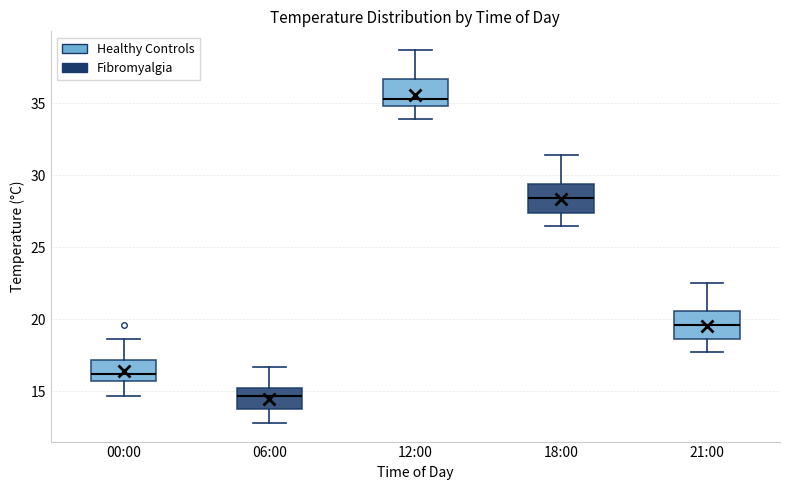

Which box's median line is the lowest?

06:00